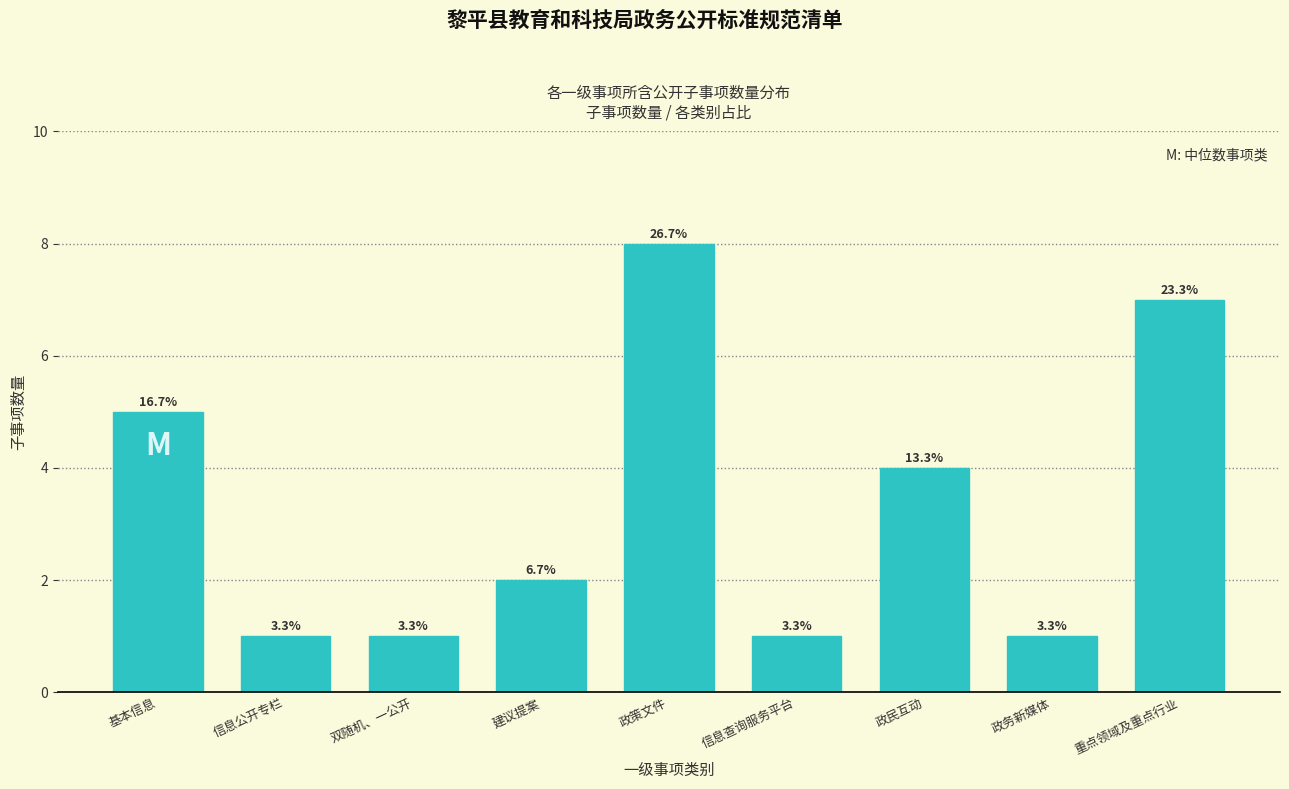

How many bars are there in total?

9